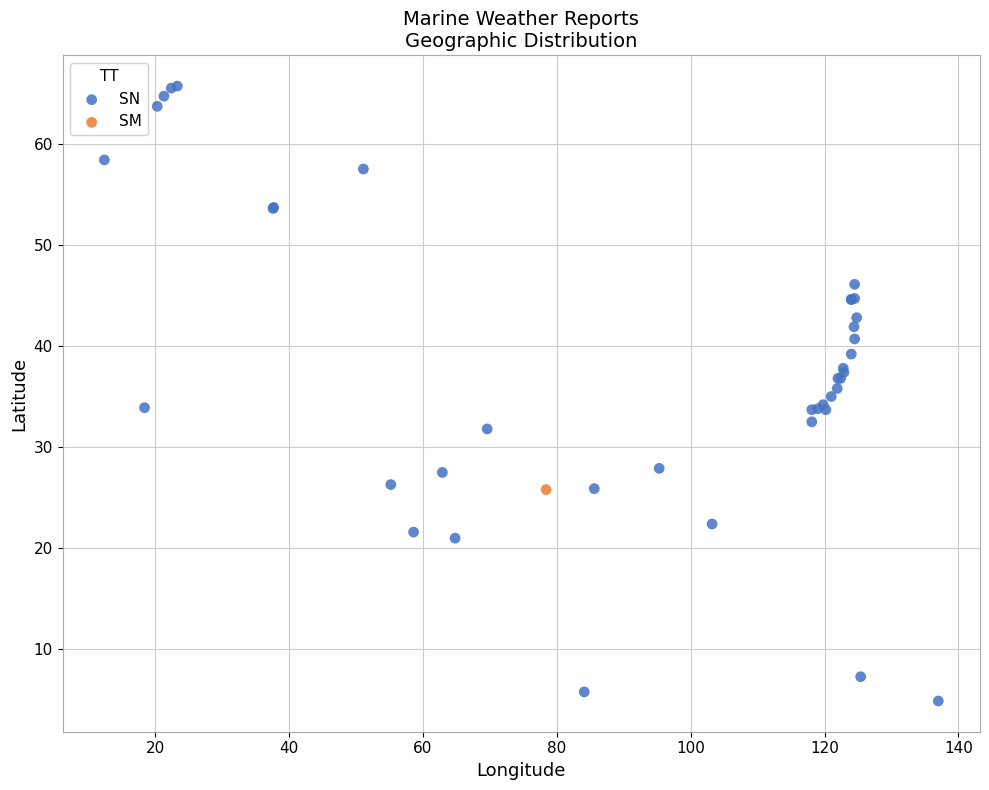

What are all the series names shown in the legend?

SN, SM